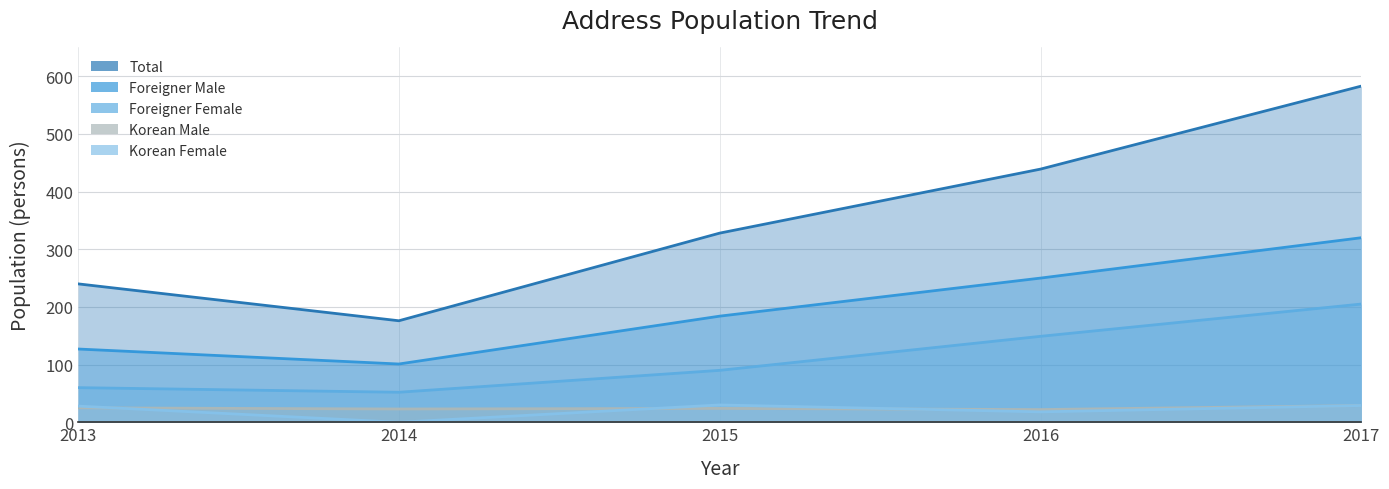

Which series changed the most between 2013 and 2015?

Total